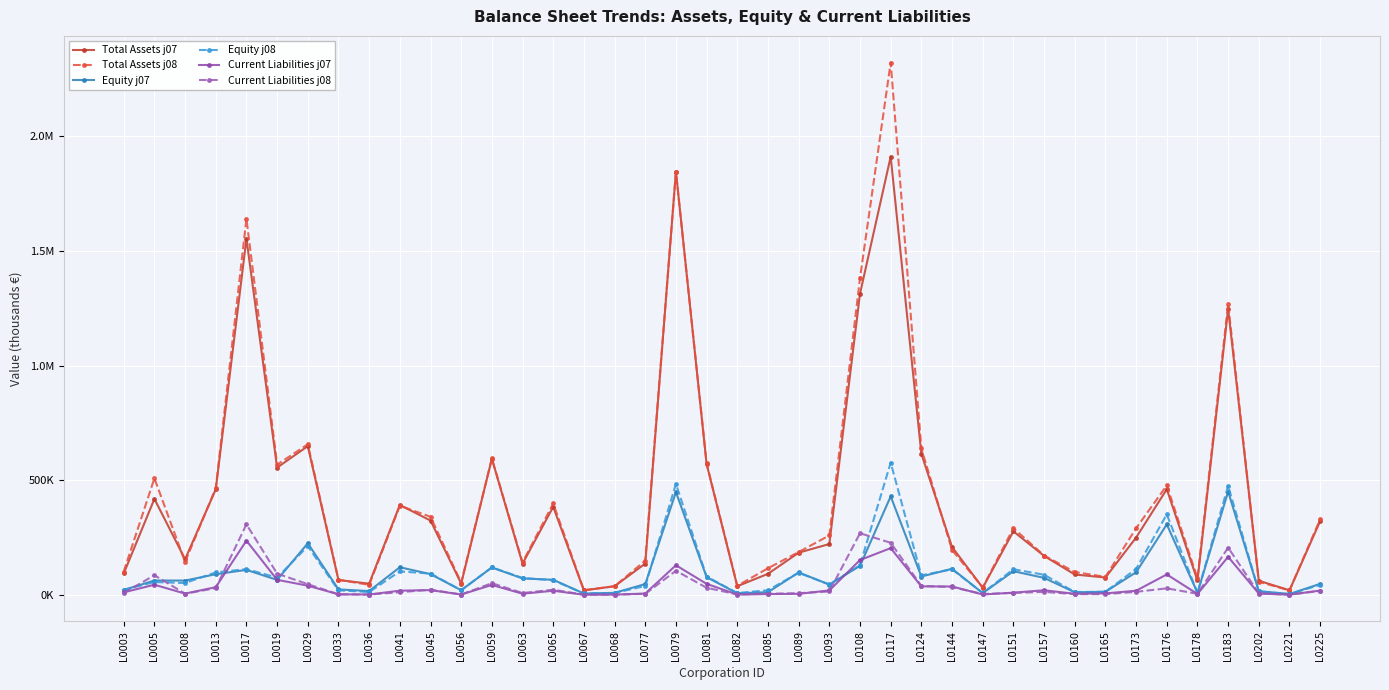

What are all the series names shown in the legend?

Total Assets j07, Total Assets j08, Equity j07, Equity j08, Current Liabilities j07, Current Liabilities j08